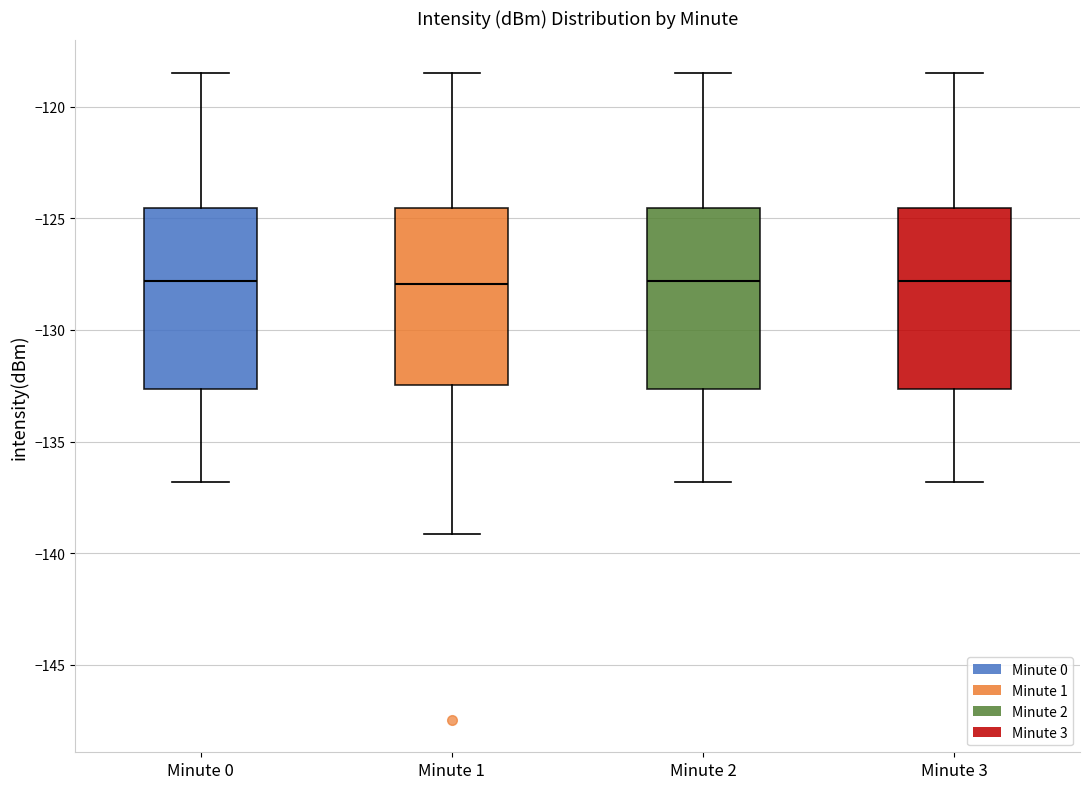

Reading left to right, transcribe this box plot: for each box, give where its median line is, the range the box spans, and where its two whiskers end, as read against the y-axis. The values are not printed on the chart, so give them approximately, as read against the axis.

Minute 0: median -128.0, box -132.5 to -124.5, whiskers -137.0 to -118.5
Minute 1: median -128.0, box -132.5 to -124.5, whiskers -139.0 to -118.5
Minute 2: median -128.0, box -132.5 to -124.5, whiskers -137.0 to -118.5
Minute 3: median -128.0, box -132.5 to -124.5, whiskers -137.0 to -118.5